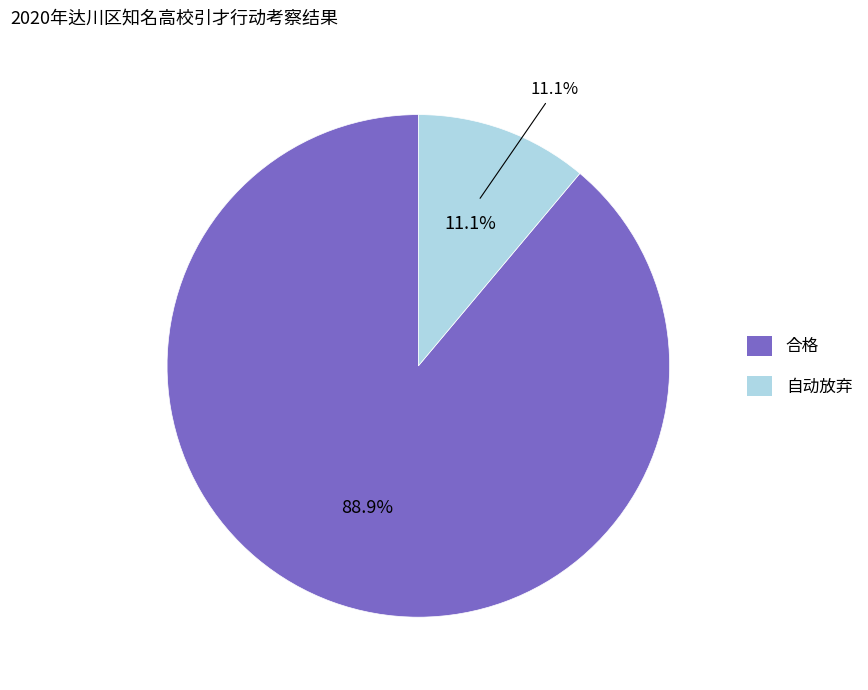

What is the total percentage of 合格 and 自动放弃?

100.0%